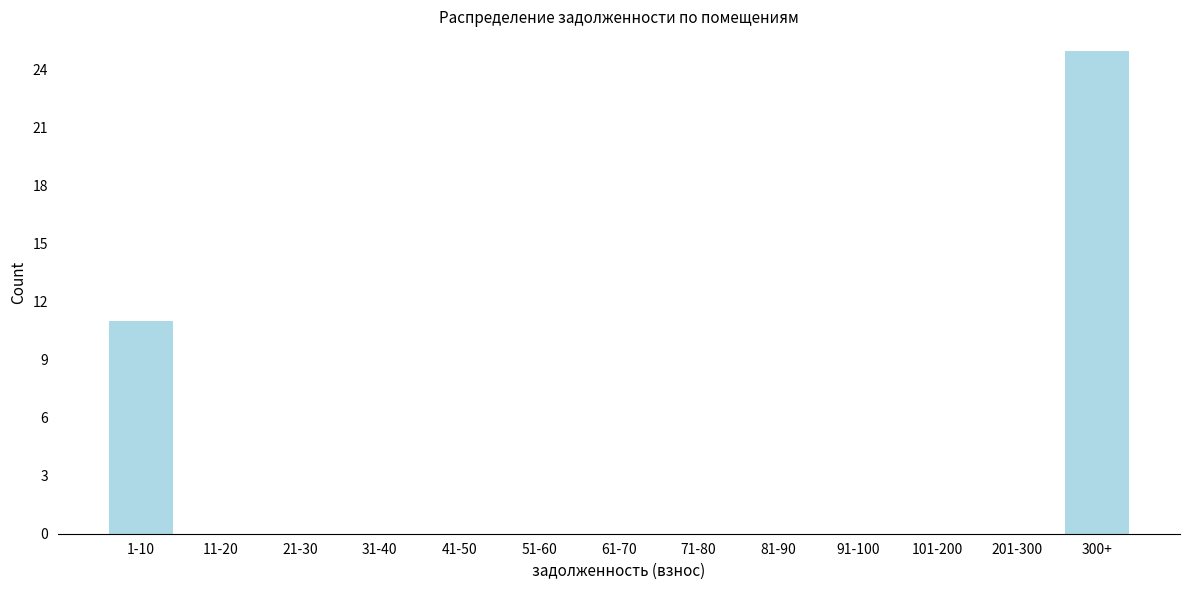

Reading left to right, transcribe all the data shown in this chart.

1-10=11	11-20=0	21-30=0	31-40=0	41-50=0	51-60=0	61-70=0	71-80=0	81-90=0	91-100=0	101-200=0	201-300=0	300+=25